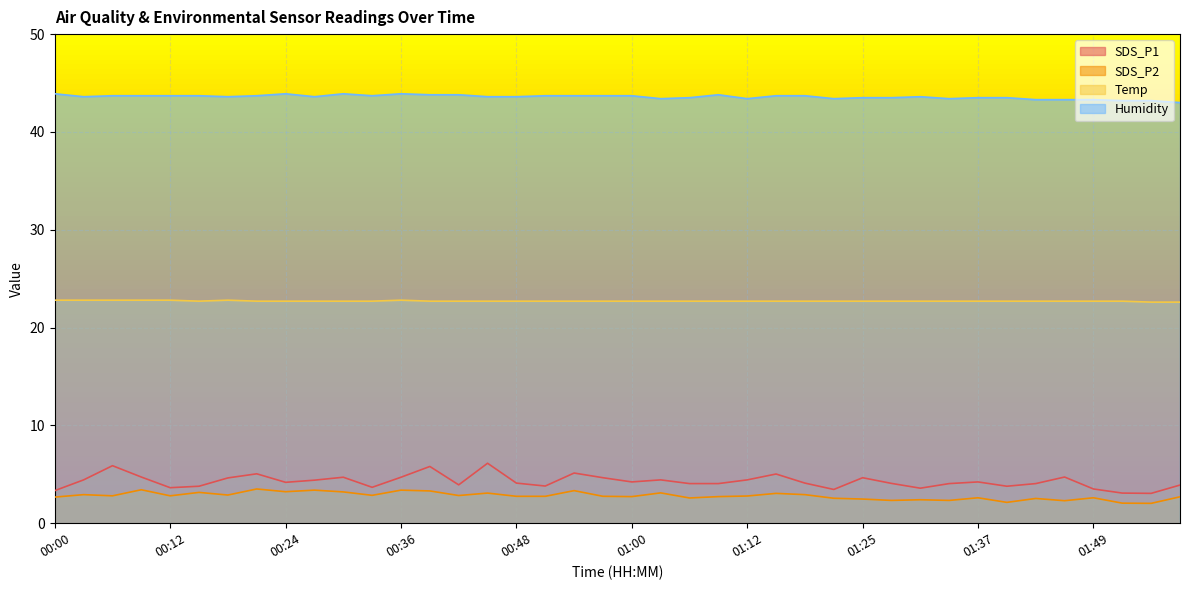

Reading left to right, list all the values displayed in this chart.

SDS_P1: 00:00=3.3	00:03=4.4	00:06=5.9	00:09=4.7	00:12=3.6	00:15=3.8	00:18=4.6	00:21=5.0	00:24=4.2	00:27=4.4	00:30=4.7	00:33=3.7	00:36=4.7	00:39=5.8	00:42=3.9	00:45=6.1	00:48=4.1	00:51=3.8	00:54=5.1	00:57=4.7	01:00=4.2	01:03=4.4	01:06=4.0	01:09=4.0	01:12=4.4	01:15=5.0	01:19=4.1	01:22=3.5	01:25=4.7	01:28=4.1	01:31=3.6	01:34=4.0	01:37=4.2	01:40=3.8	01:43=4.0	01:46=4.7	01:49=3.5	01:52=3.1	01:55=3.0	01:58=3.9
SDS_P2: 00:00=2.7	00:03=2.9	00:06=2.8	00:09=3.4	00:12=2.8	00:15=3.1	00:18=2.9	00:21=3.5	00:24=3.2	00:27=3.4	00:30=3.2	00:33=2.9	00:36=3.4	00:39=3.3	00:42=2.8	00:45=3.1	00:48=2.8	00:51=2.8	00:54=3.3	00:57=2.8	01:00=2.7	01:03=3.1	01:06=2.6	01:09=2.7	01:12=2.8	01:15=3.0	01:19=2.9	01:22=2.5	01:25=2.5	01:28=2.3	01:31=2.4	01:34=2.3	01:37=2.6	01:40=2.1	01:43=2.5	01:46=2.3	01:49=2.6	01:52=2.0	01:55=2.0	01:58=2.7
Temp: 00:00=22.8	00:03=22.8	00:06=22.8	00:09=22.8	00:12=22.8	00:15=22.7	00:18=22.8	00:21=22.7	00:24=22.7	00:27=22.7	00:30=22.7	00:33=22.7	00:36=22.8	00:39=22.7	00:42=22.7	00:45=22.7	00:48=22.7	00:51=22.7	00:54=22.7	00:57=22.7	01:00=22.7	01:03=22.7	01:06=22.7	01:09=22.7	01:12=22.7	01:15=22.7	01:19=22.7	01:22=22.7	01:25=22.7	01:28=22.7	01:31=22.7	01:34=22.7	01:37=22.7	01:40=22.7	01:43=22.7	01:46=22.7	01:49=22.7	01:52=22.7	01:55=22.6	01:58=22.6
Humidity: 00:00=43.9	00:03=43.6	00:06=43.7	00:09=43.7	00:12=43.7	00:15=43.7	00:18=43.6	00:21=43.7	00:24=43.9	00:27=43.6	00:30=43.9	00:33=43.7	00:36=43.9	00:39=43.8	00:42=43.8	00:45=43.6	00:48=43.6	00:51=43.7	00:54=43.7	00:57=43.7	01:00=43.7	01:03=43.4	01:06=43.5	01:09=43.8	01:12=43.4	01:15=43.7	01:19=43.7	01:22=43.4	01:25=43.5	01:28=43.5	01:31=43.6	01:34=43.4	01:37=43.5	01:40=43.5	01:43=43.3	01:46=43.3	01:49=43.3	01:52=43.2	01:55=43.2	01:58=43.0